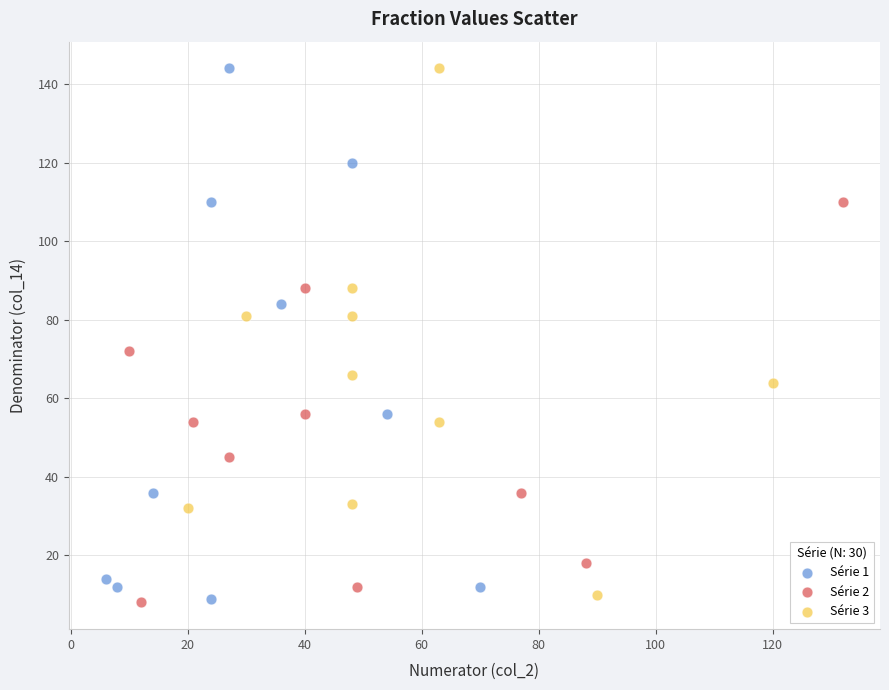

What are all the series names shown in the legend?

Série 1, Série 2, Série 3